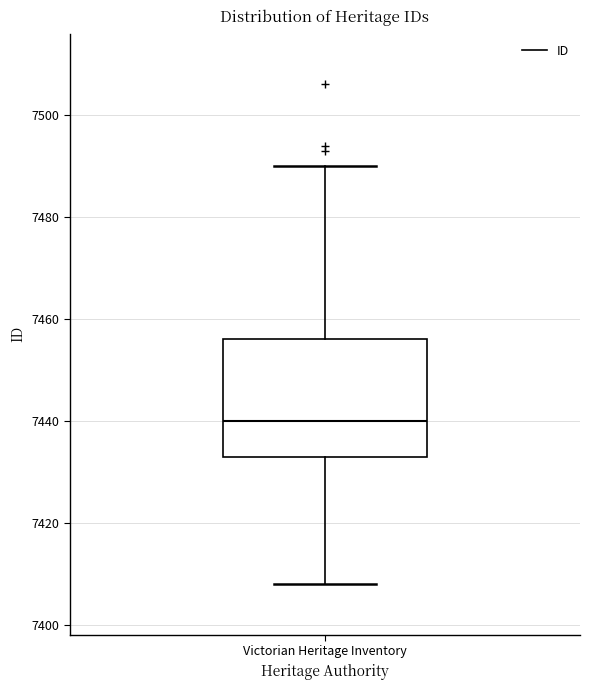

Read this box plot against the y-axis: the position of the median line, the range covered by the box, and the ends of both whiskers. The values are not printed on the chart, so give them approximately, as read against the axis.

median 7440, box 7434 to 7456, whiskers 7408 to 7490